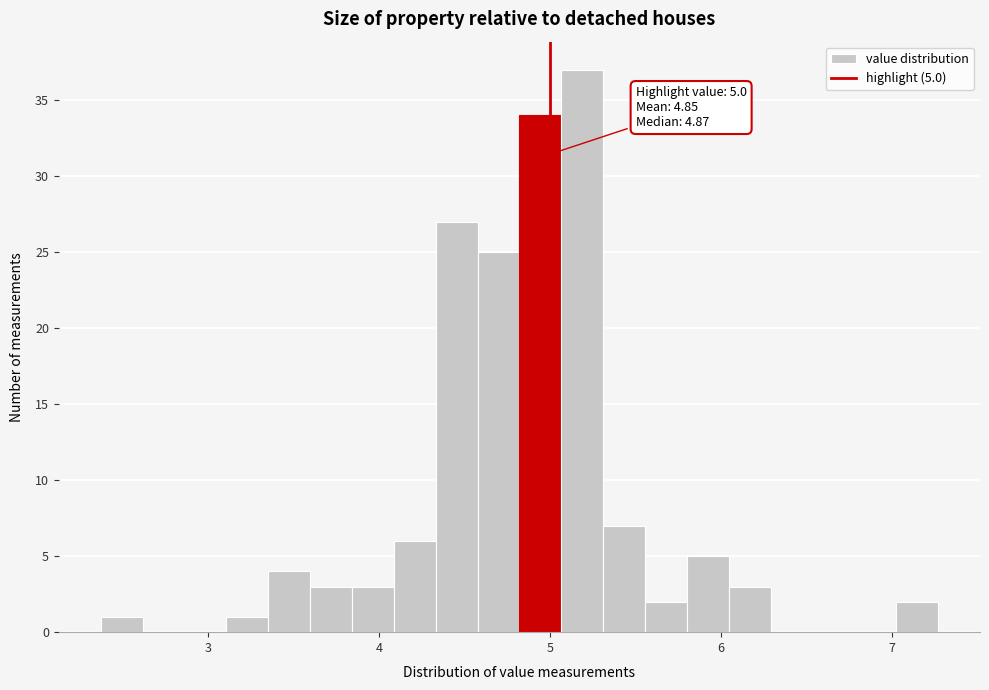

Read against the x-axis, roughly where is the centre of the tallest bar?

5.2